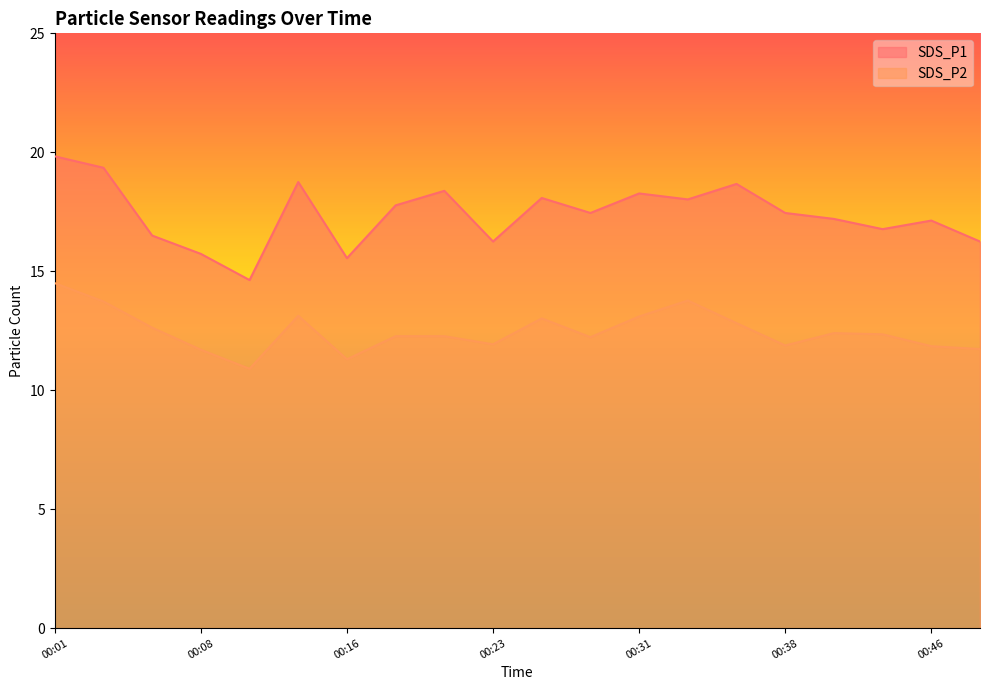

How many lines are shown in the chart?

2